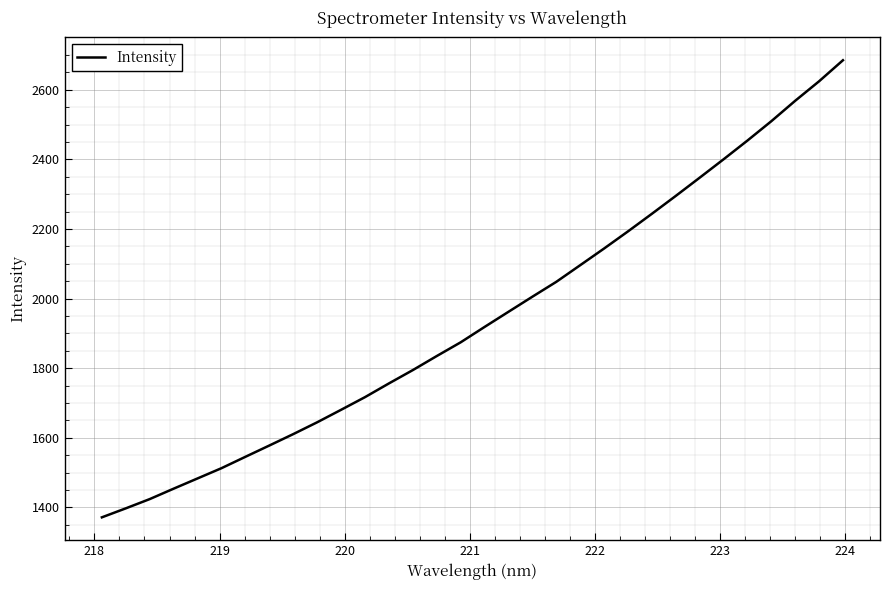

What is the difference between the maximum and minimum values?

1313.1